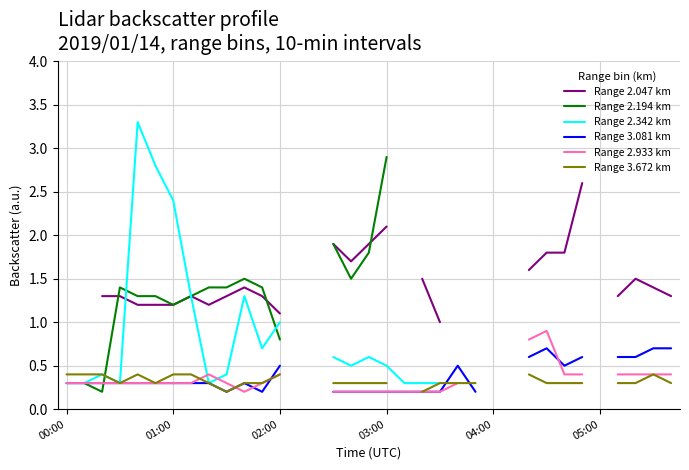

True or false: Range 2.933 km has a value of 0.4 at 31.

True